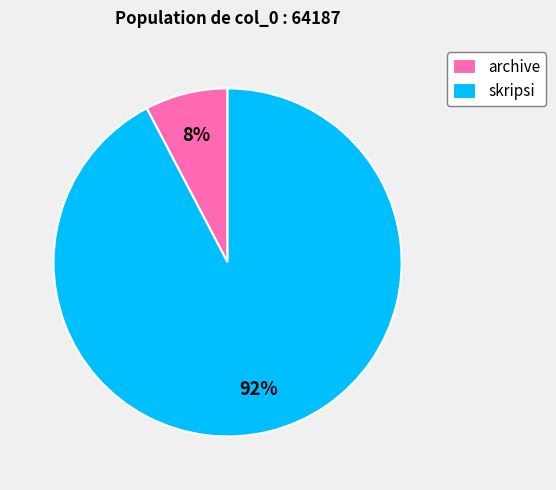

To the nearest percent, what is the average slice percentage?

50%